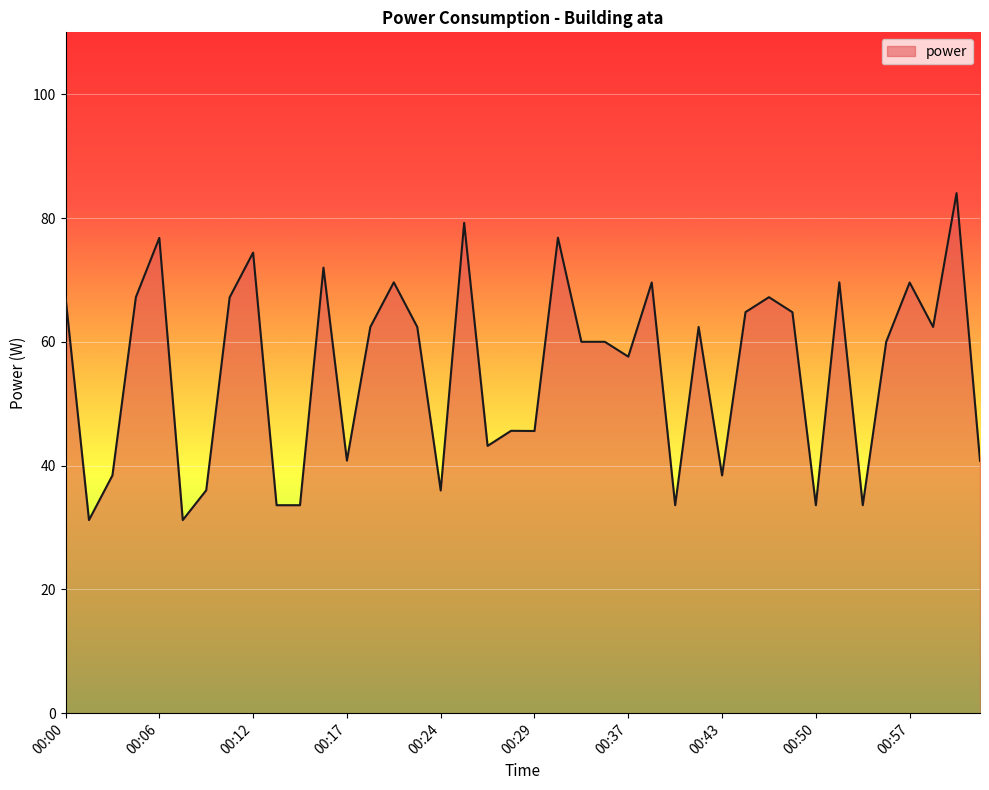

What is the difference between the maximum and minimum values?

52.8